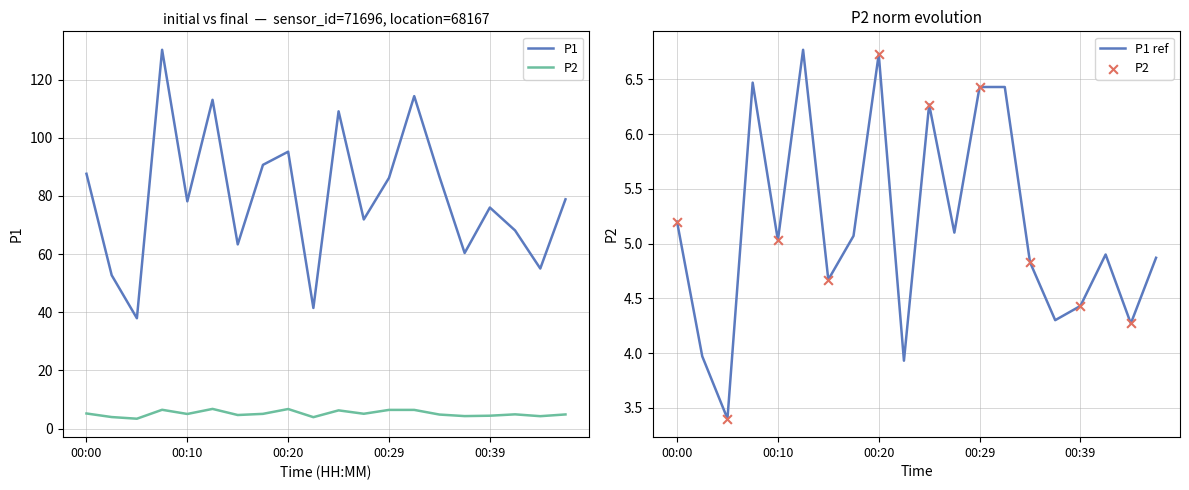

Which series has the widest spread of Y values?

P1